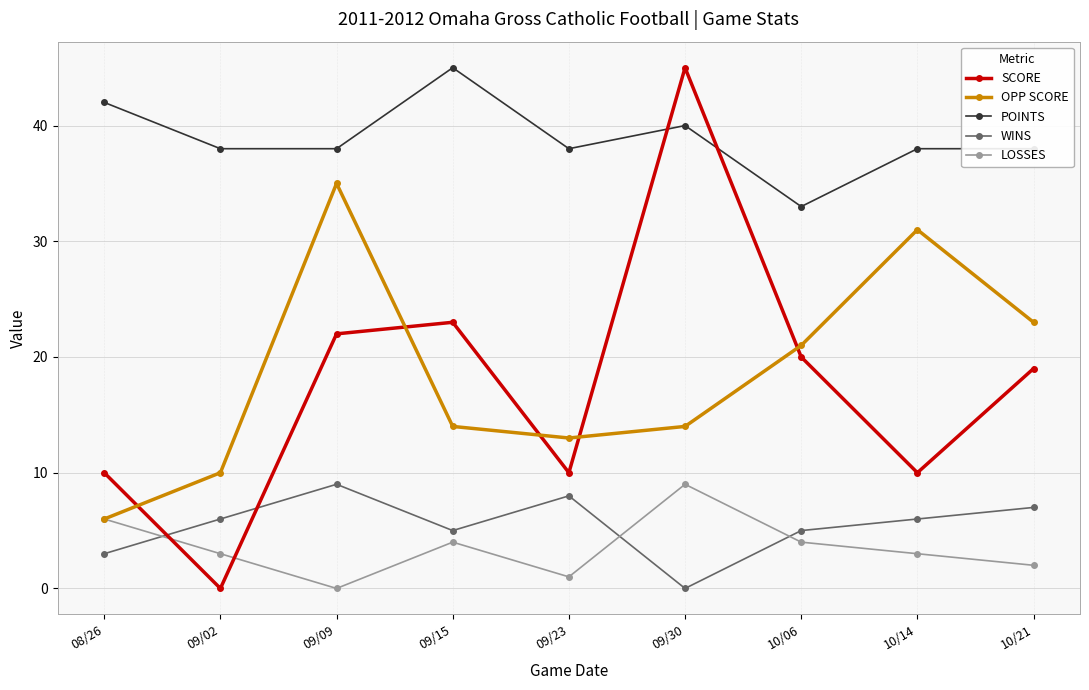

Which series has the widest spread of values?

SCORE